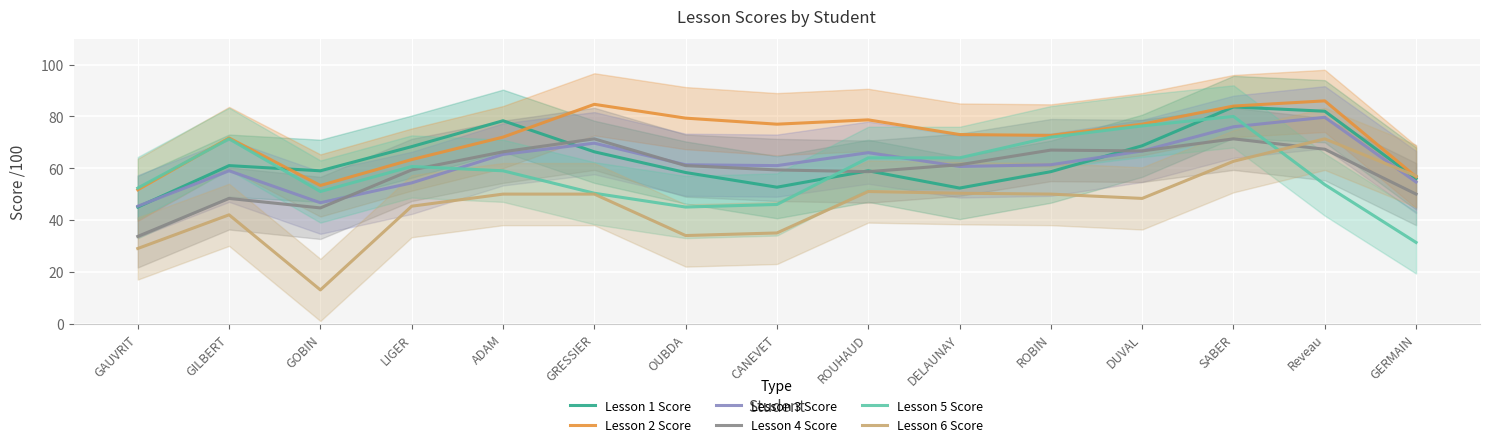

In Lesson 1 Score, how many points are higher than both neighbors (excluding endpoints)?

4